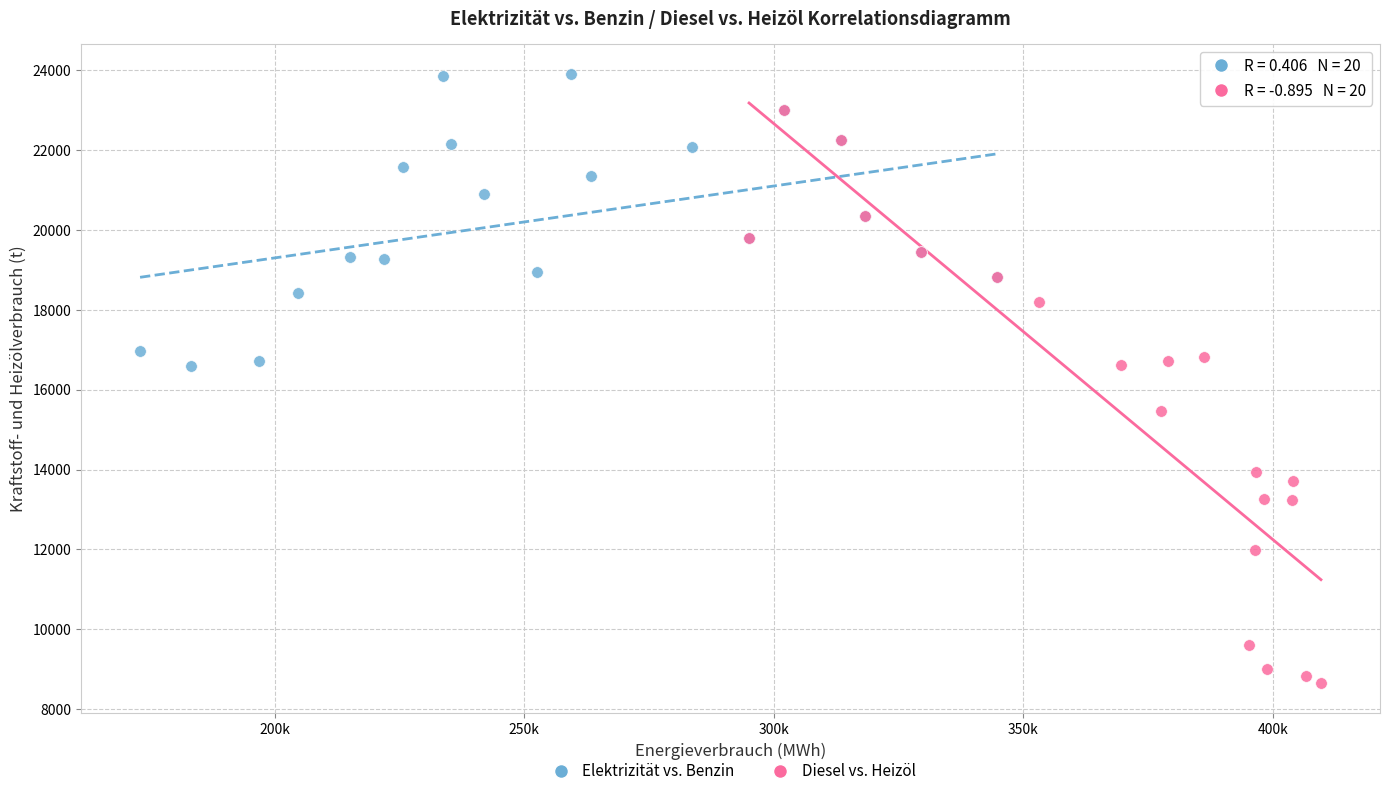

Which series contains the lowest Y value?

Diesel vs. Heizöl